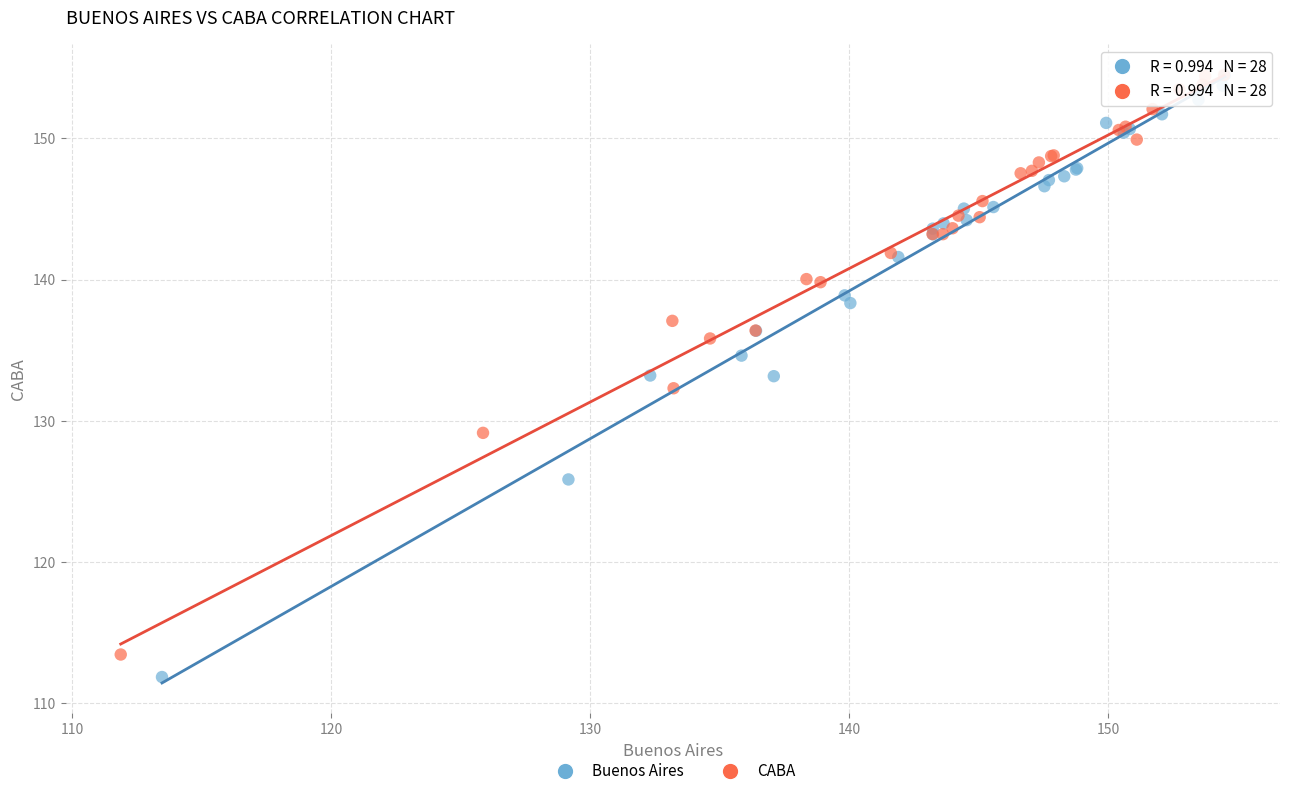

Which series has the largest Y range (max minus min)?

Buenos Aires